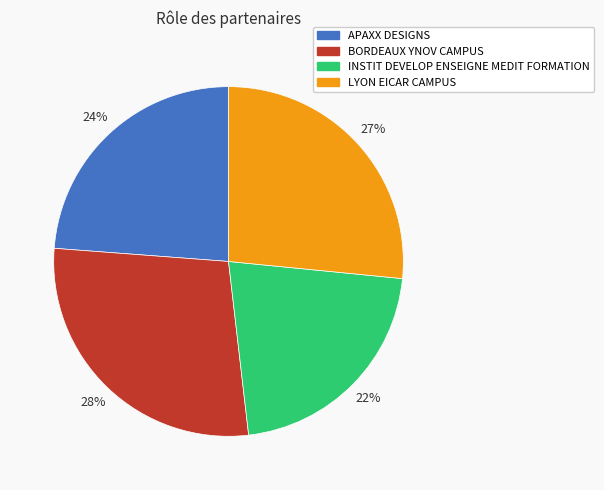

To the nearest percent, what portion does INSTIT DEVELOP ENSEIGNE MEDIT FORMATION represent?

22%